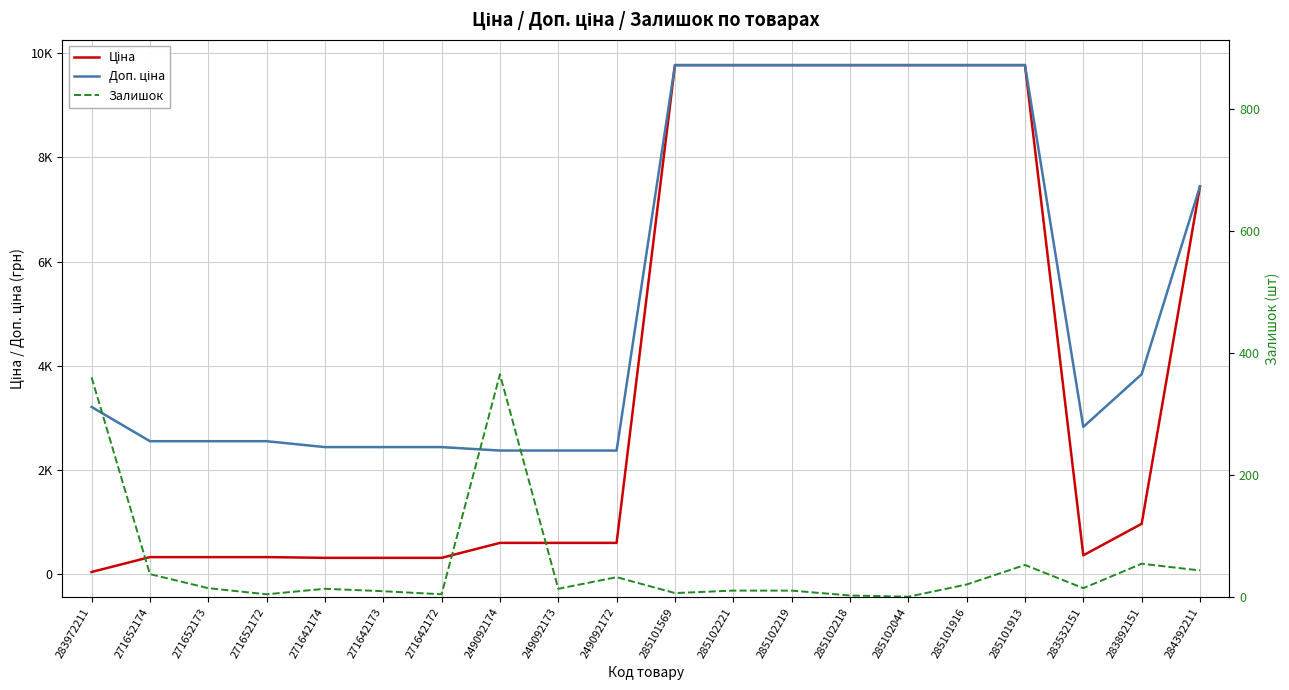

Between 285102044 and 285101913, which series saw the biggest shift?

Залишок